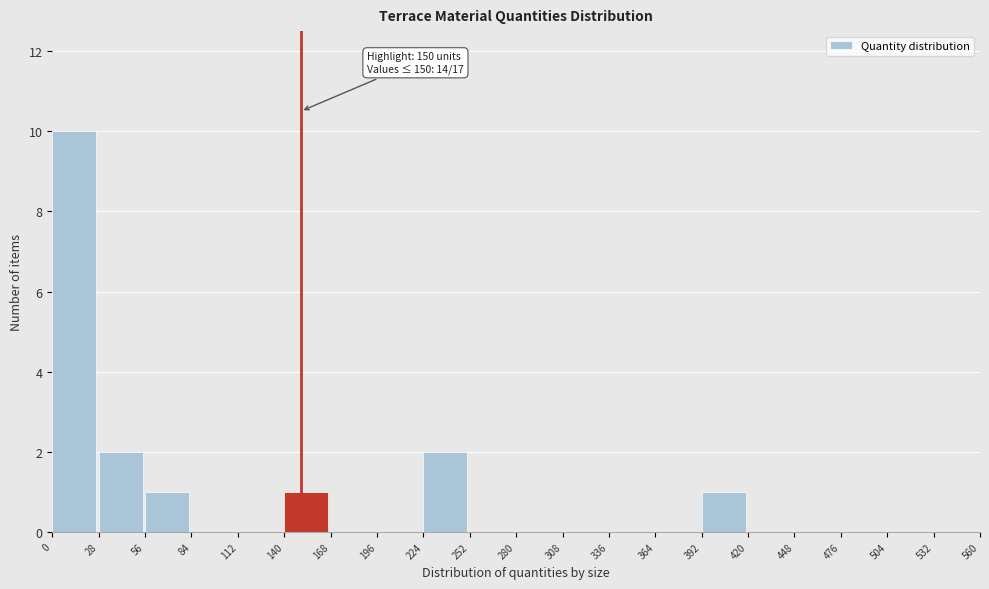

Over which range of the x-axis is the bar tallest?

0 to 28